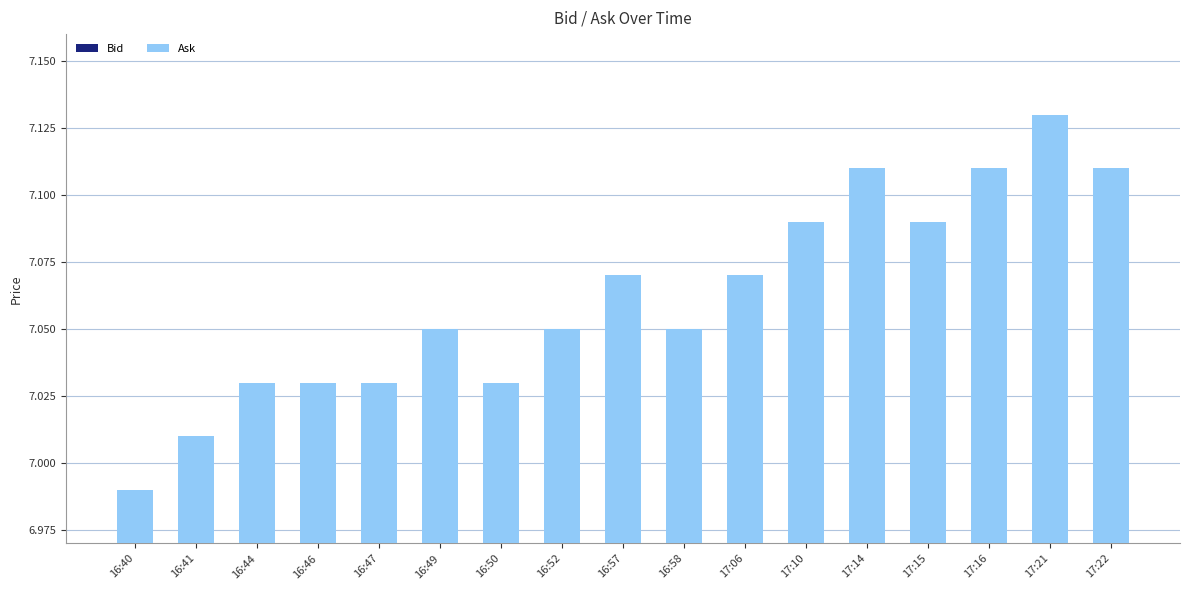

List the series in order of their overall mean, highest first.

Ask, Bid